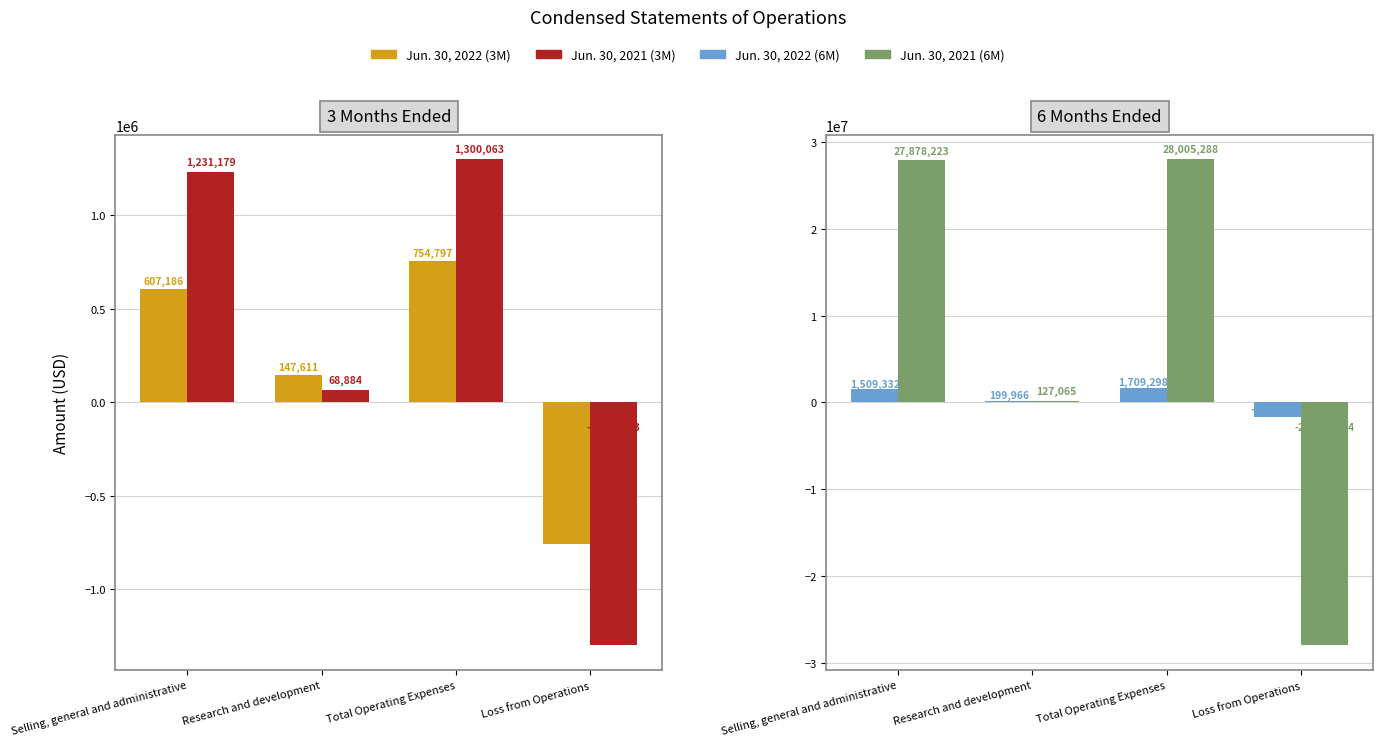

What is the spread (max minus min) of values at Research and development?

131082